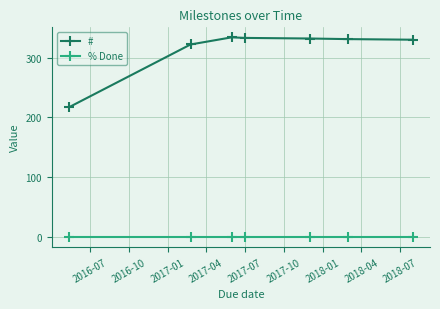

True or false: # has more than 2 interior local peaks.

False